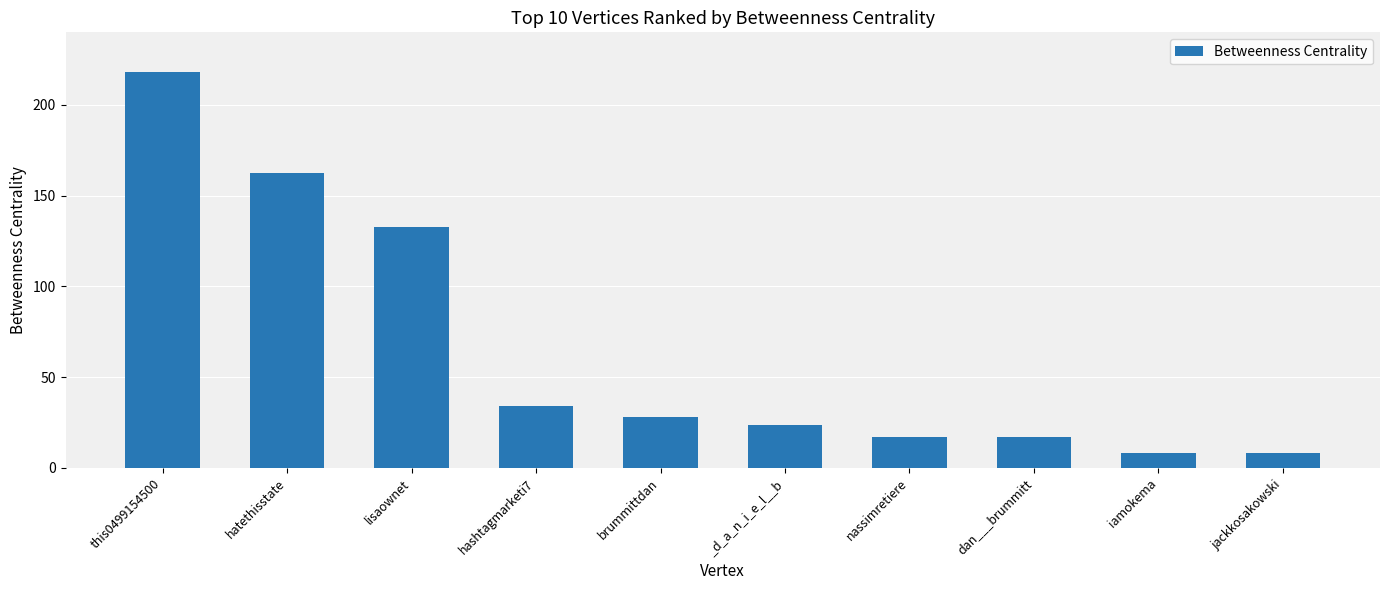

How many distinct data groups are displayed?

1